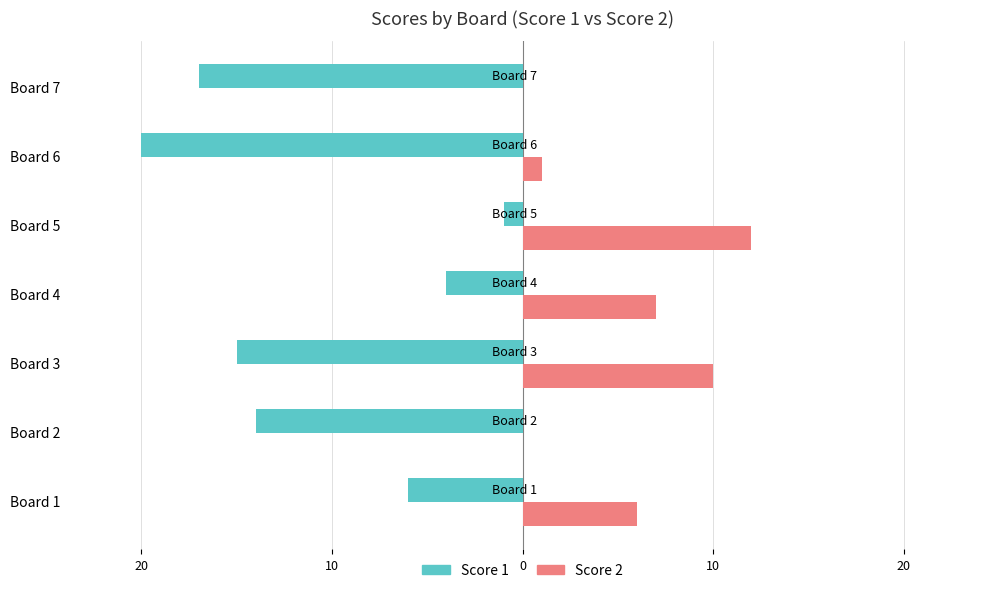

Rank the series by their maximum value, from highest to lowest.

Score 2, Score 1